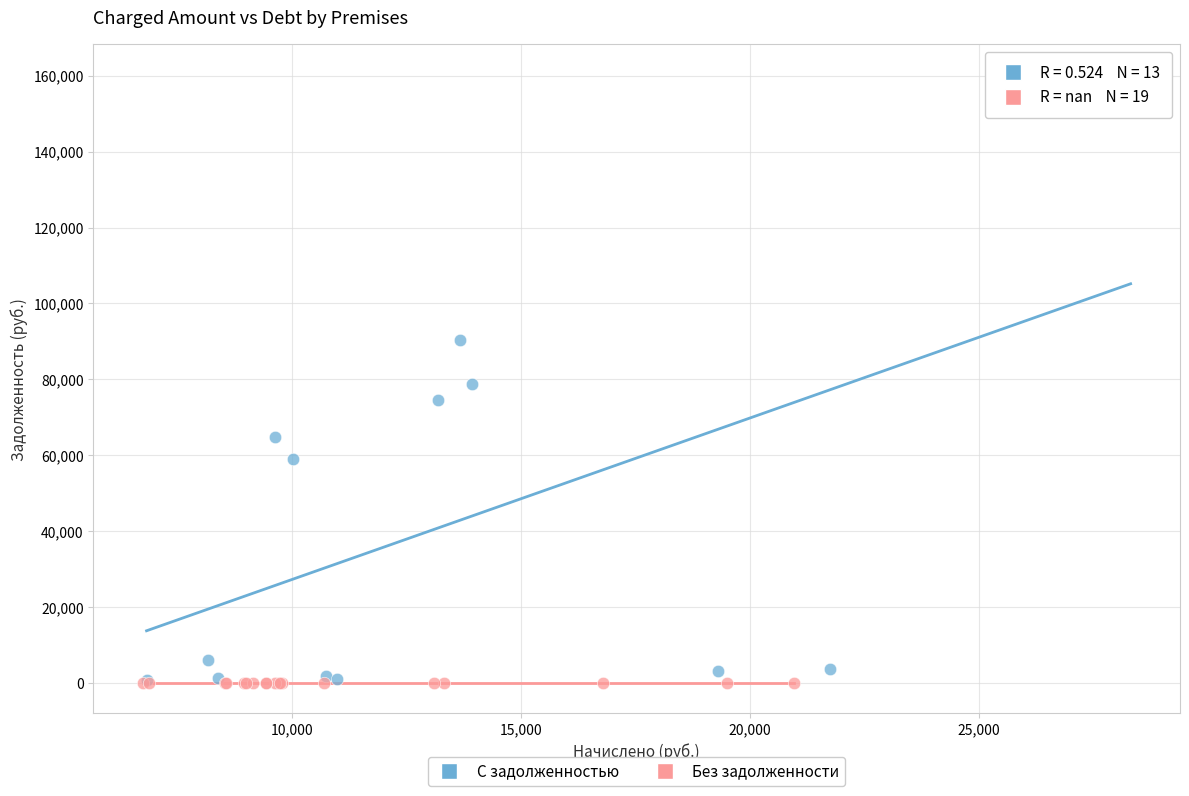

What are all the series names shown in the legend?

С задолженностью, Без задолженности